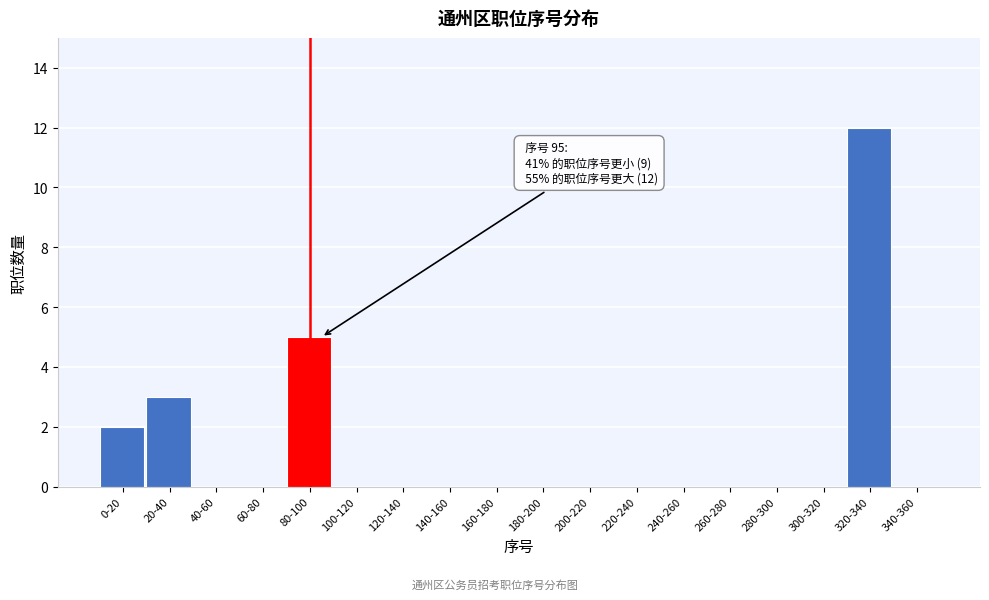

Reading left to right, extract all data points from this chart.

0-20=2	20-40=3	40-60=0	60-80=0	80-100=5	100-120=0	120-140=0	140-160=0	160-180=0	180-200=0	200-220=0	220-240=0	240-260=0	260-280=0	280-300=0	300-320=0	320-340=12	340-360=0